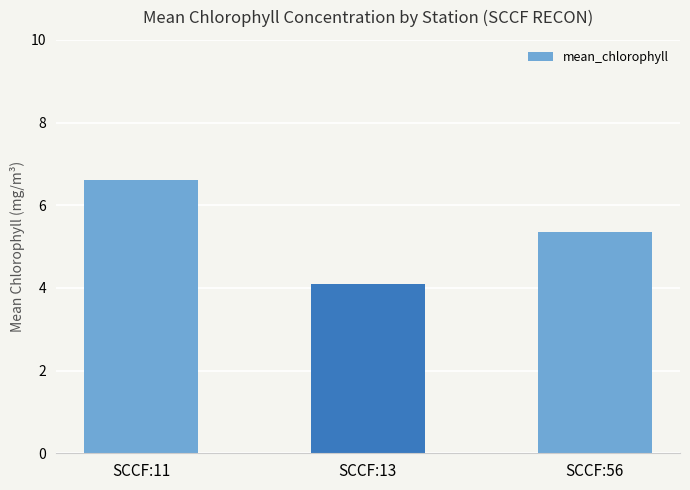

What is the average value?

5.3